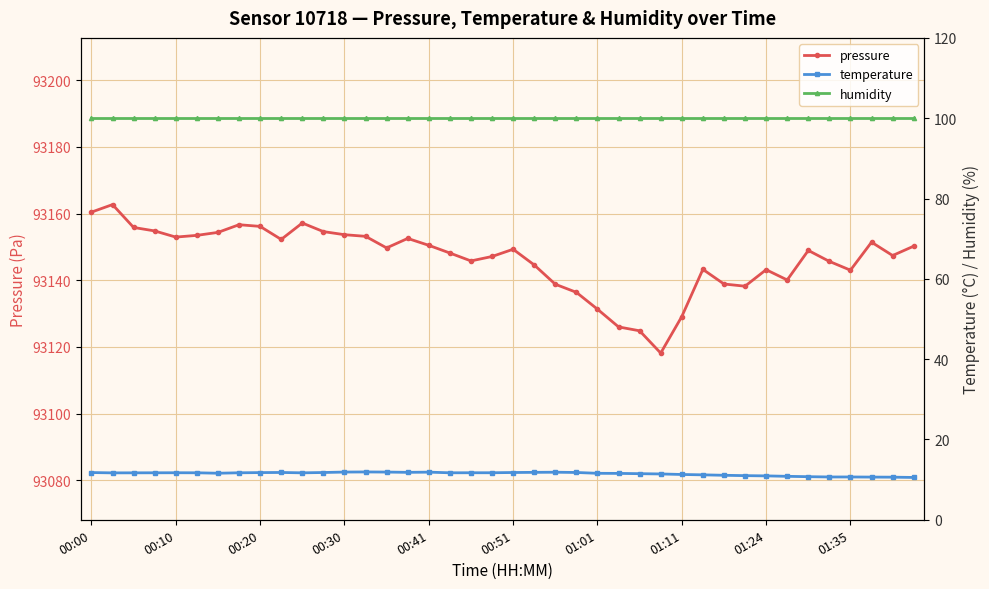

Does the chart display data point markers on the line(s)?

Yes